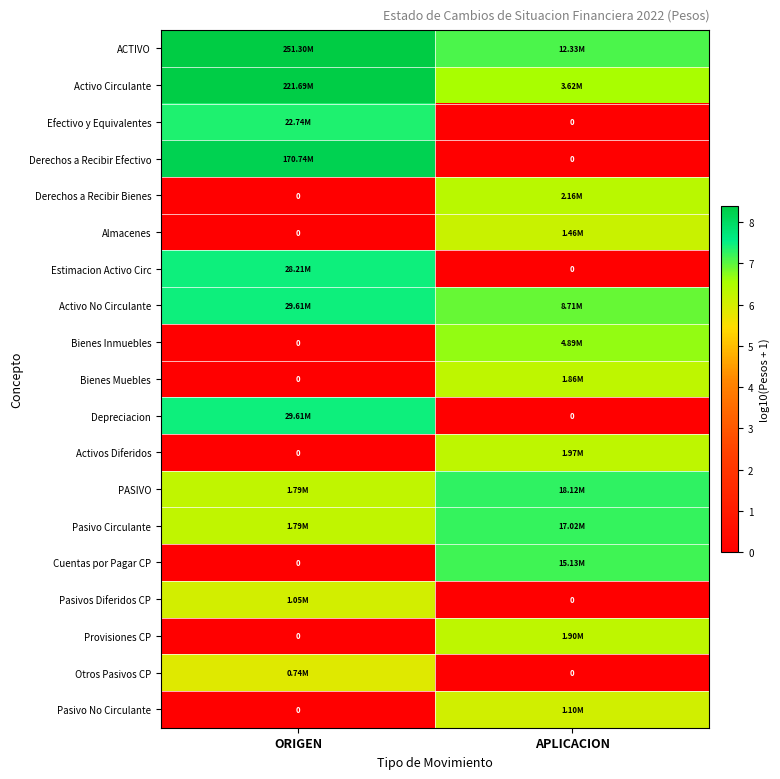

How many values in Efectivo y Equivalentes are above zero?

1